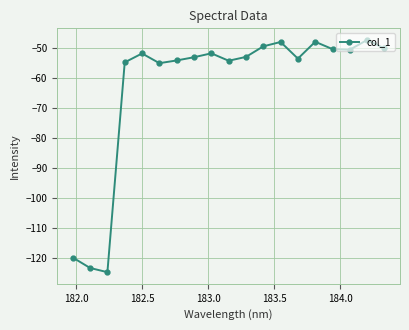

True or false: the data has more than 1 interior local peaks.

True